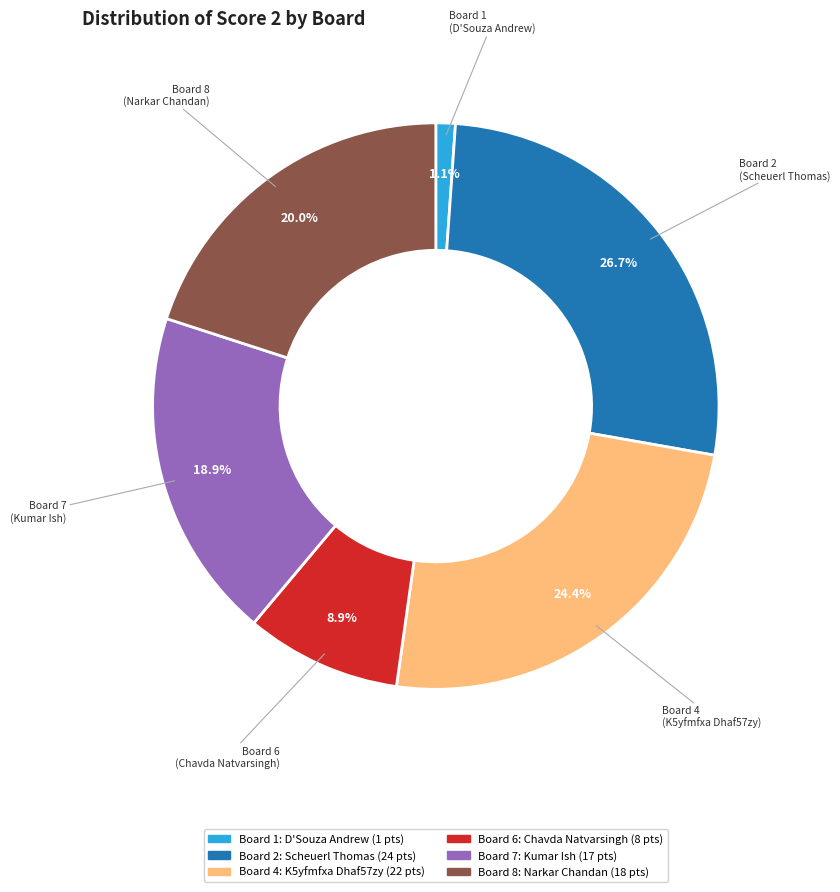

Does any single category account for the majority?

No